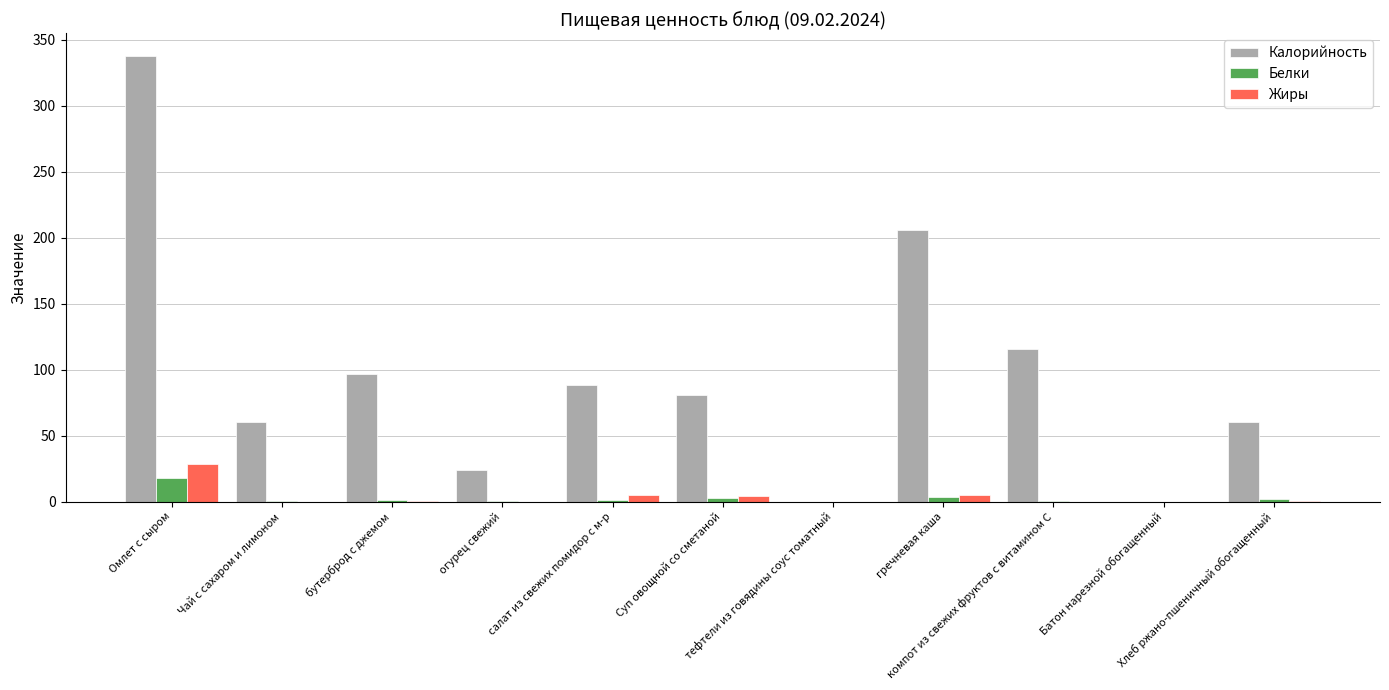

The Жиры series shows 0.0 at огурец свежий. True or false?

True